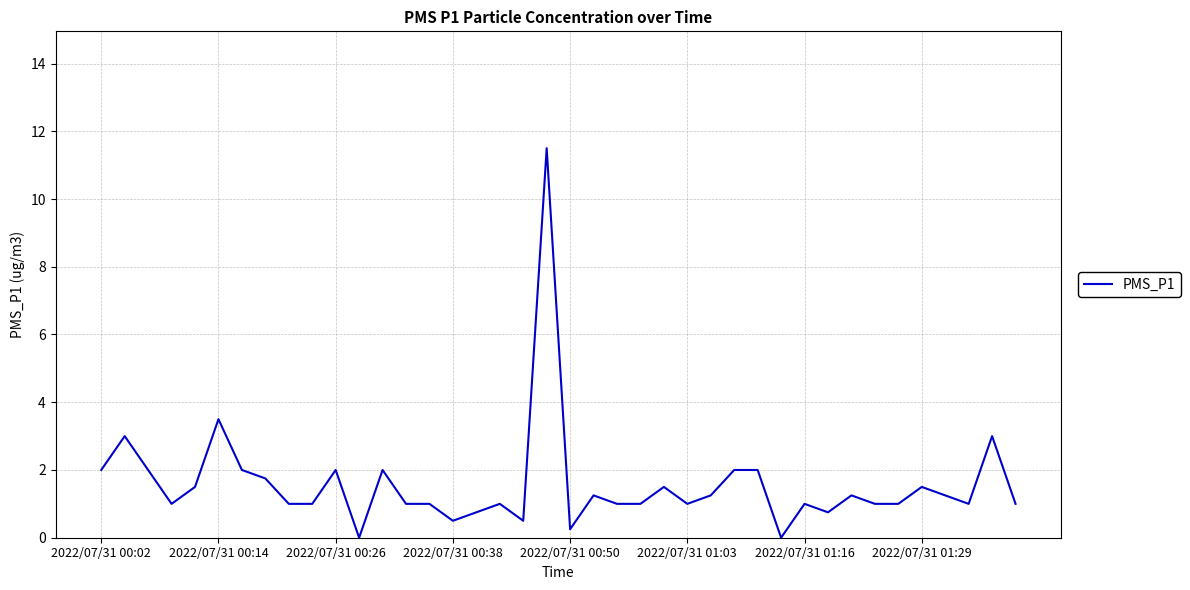

What is the difference between the maximum and minimum values?

11.5